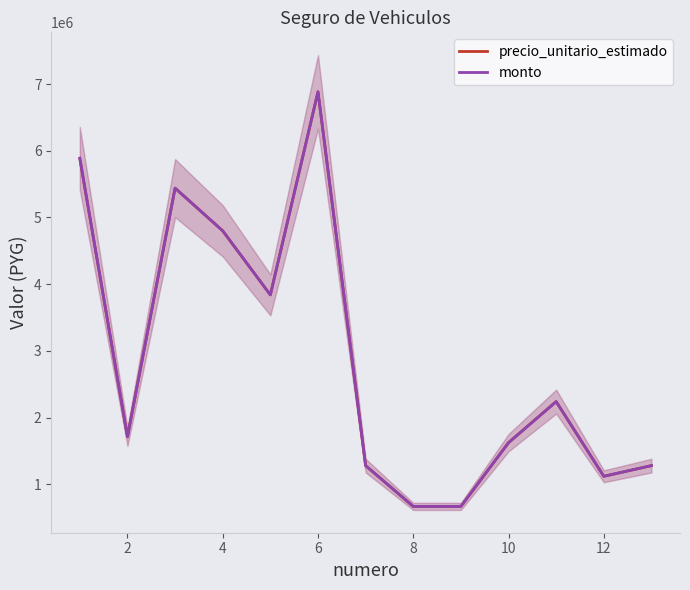

True or false: precio_unitario_estimado and monto intersect in this chart.

False